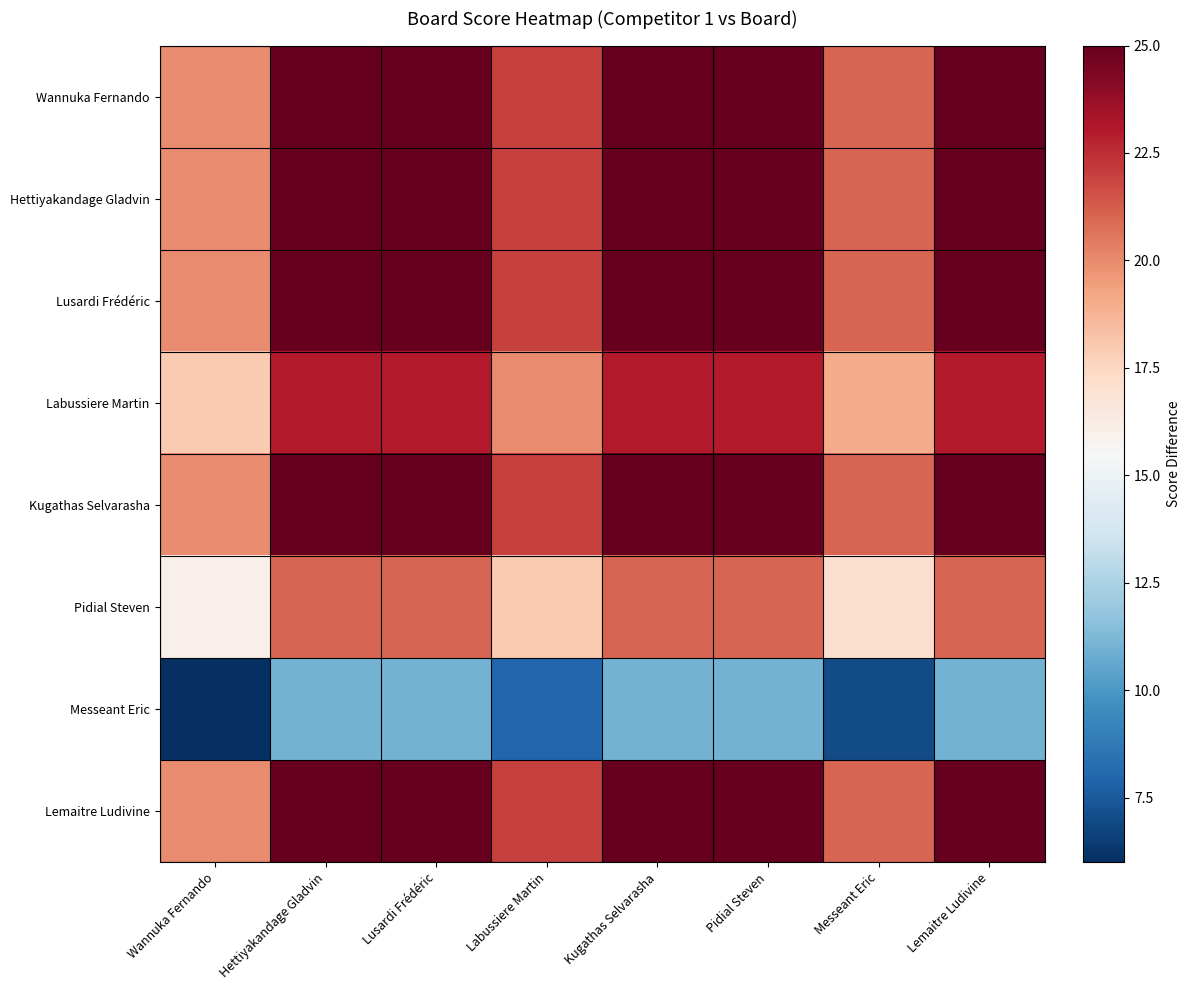

Which series has the largest total across all categories?

Wannuka Fernando